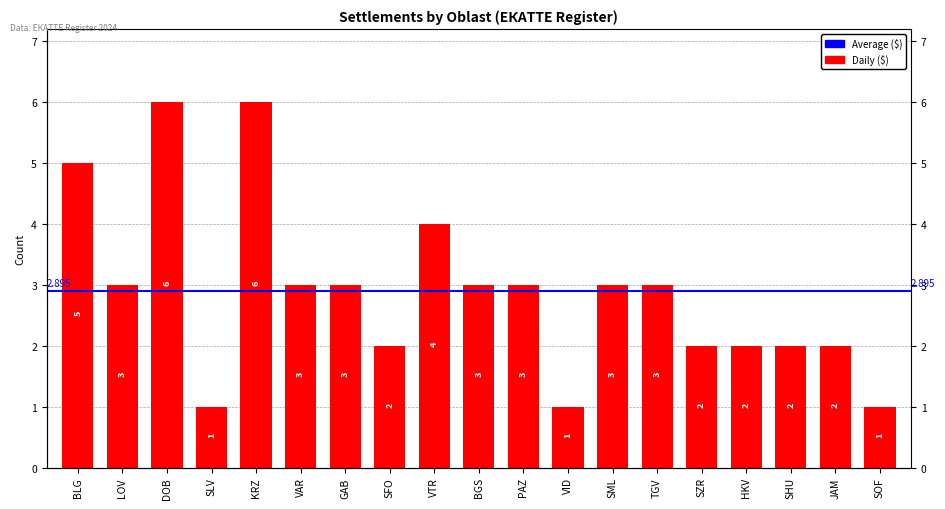

Read the value at SOF.

1